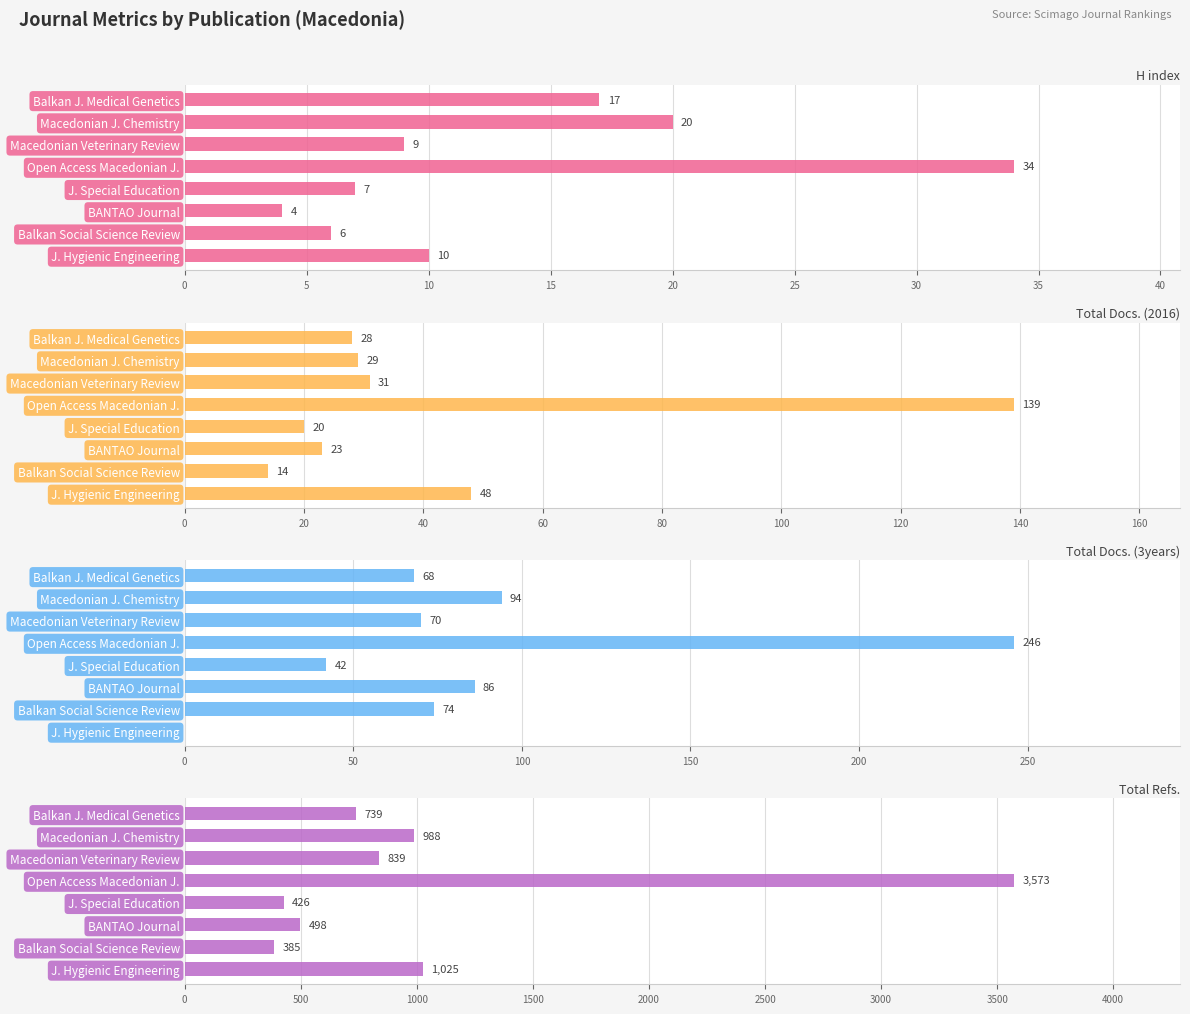

Reading left to right, transcribe all the data shown in this chart.

H index: 17	20	9	34	7	4	6	10
Total Docs. (2016): 28	29	31	139	20	23	14	48
Total Docs. (3years): 68	94	70	246	42	86	74	0
Total Refs.: 739	988	839	3573	426	498	385	1025